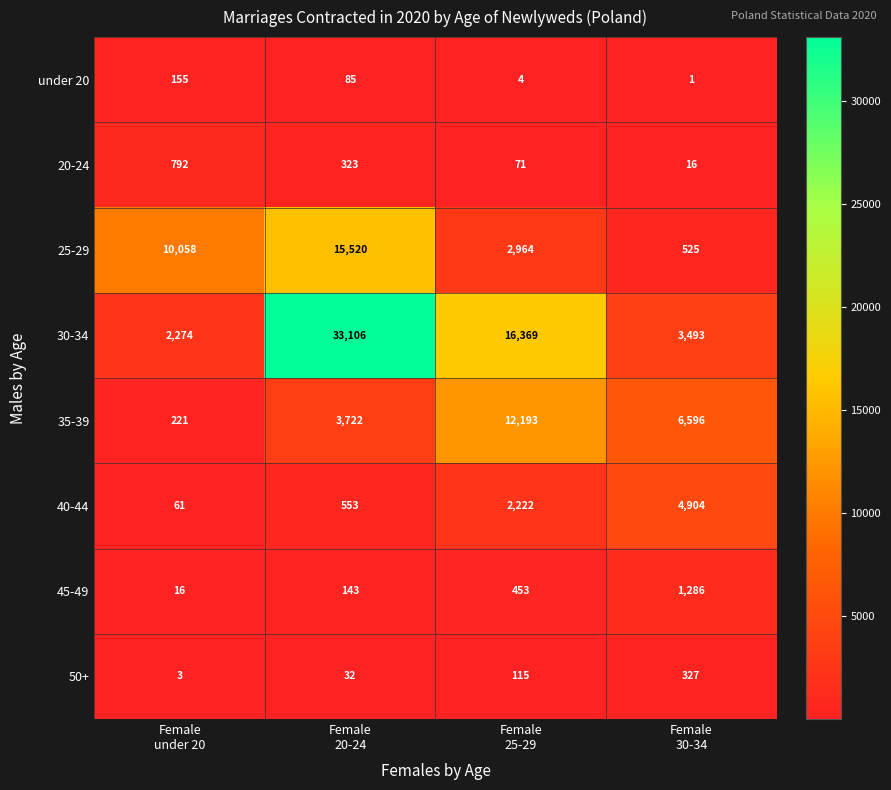

Which series has the widest spread of values?

30-34